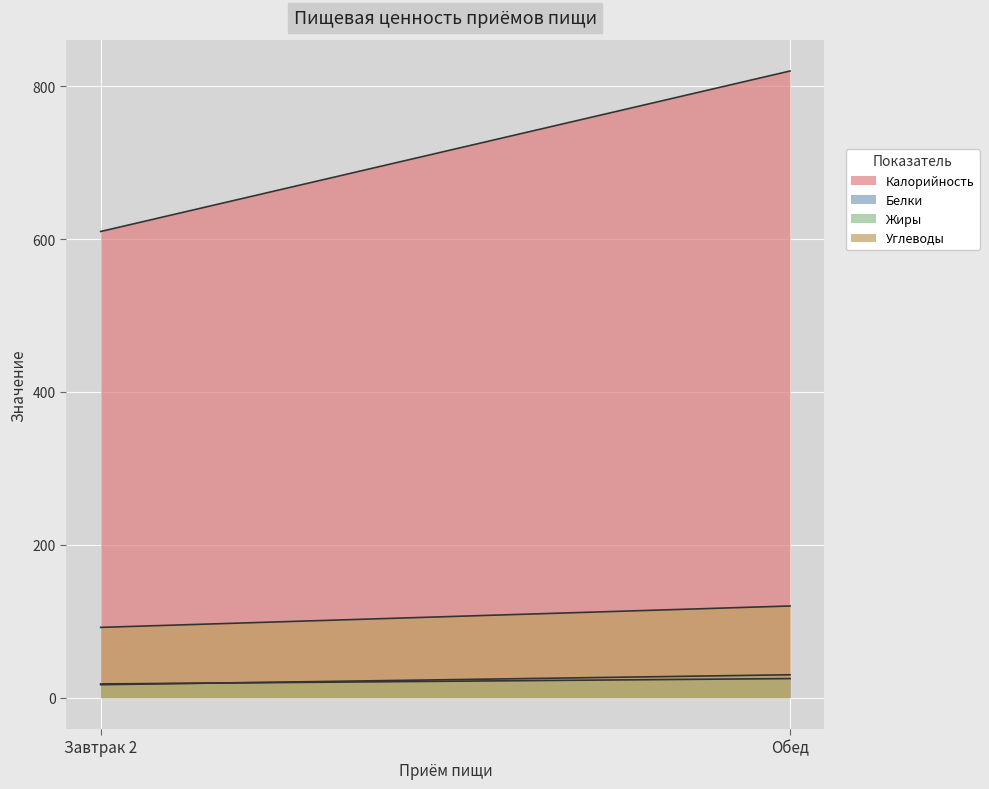

Count the Калорийность values in the range 610 to 820.

2